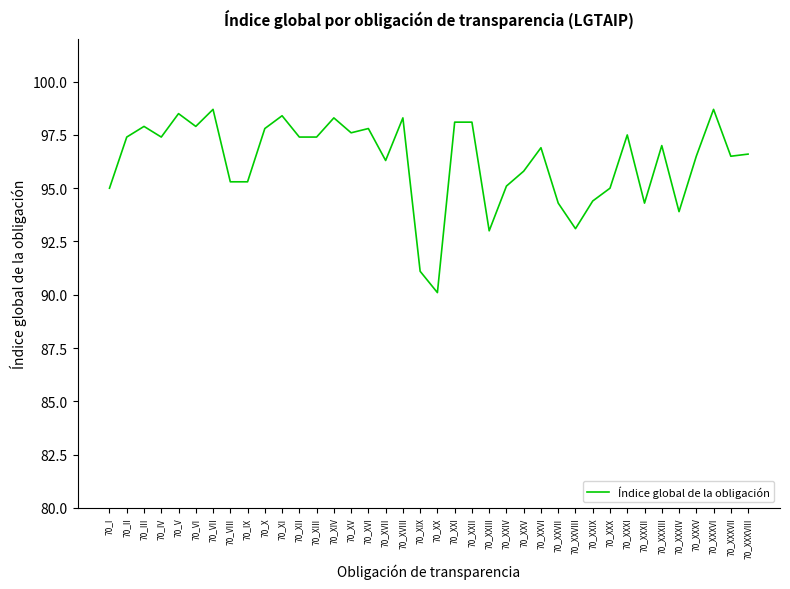

At which label is the value closest to 94?

70_XXXIV